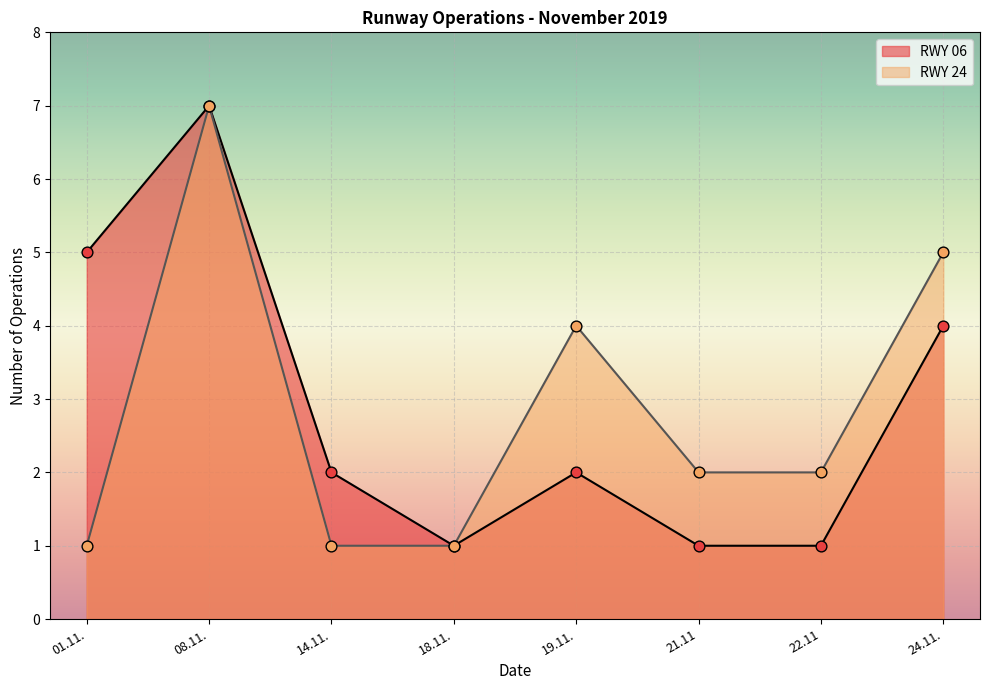

Is the value of RWY 06 at 24.11. greater than the value of RWY 24 at 21.11?

Yes